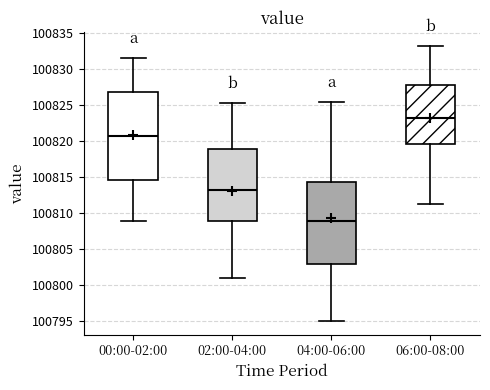

Reading left to right, transcribe this box plot: for each box, give where its median line is, the range the box spans, and where its two whiskers end, as read against the y-axis. The values are not printed on the chart, so give them approximately, as read against the axis.

00:00-02:00: median 100820.5, box 100814.5 to 100827.0, whiskers 100809.0 to 100831.5
02:00-04:00: median 100813.0, box 100809.0 to 100819.0, whiskers 100801.0 to 100825.5
04:00-06:00: median 100809.0, box 100803.0 to 100814.5, whiskers 100795.0 to 100825.5
06:00-08:00: median 100823.0, box 100819.5 to 100827.5, whiskers 100811.5 to 100833.0